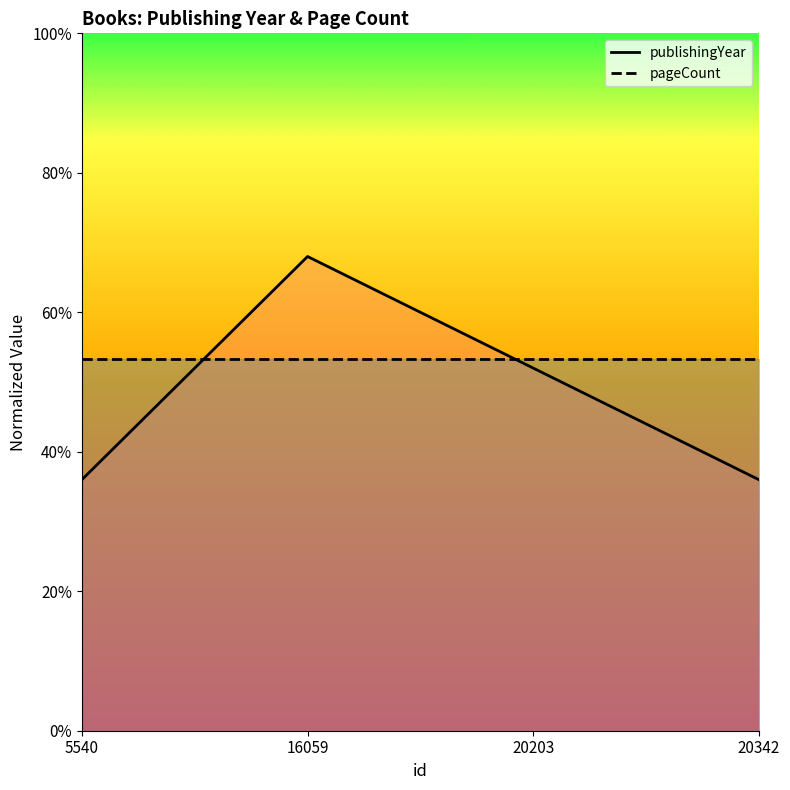

Rank the categories by value from lowest to highest.

5540, 20342, 20203, 16059